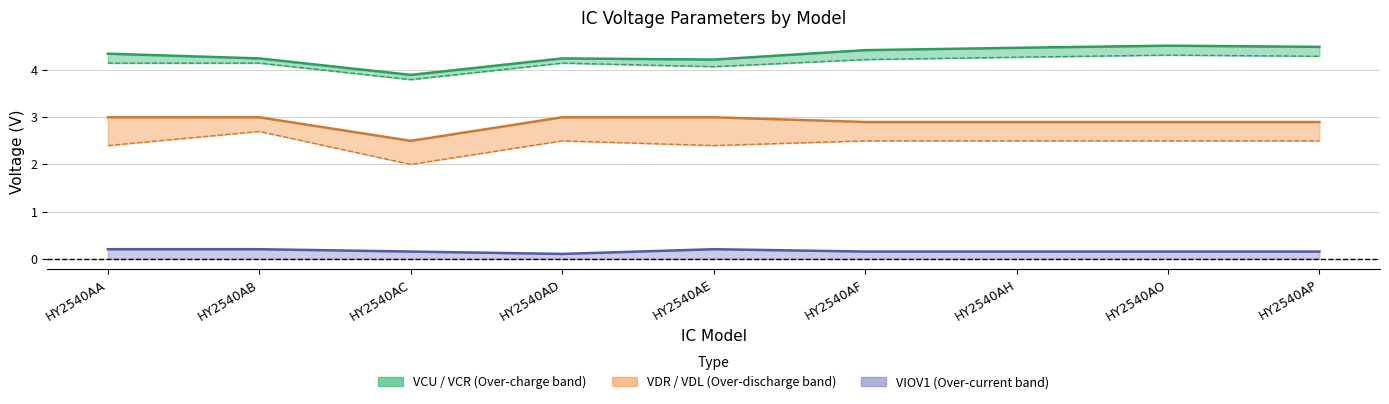

True or false: VIOV1 has a value of 0.2 at HY2540AB.

True